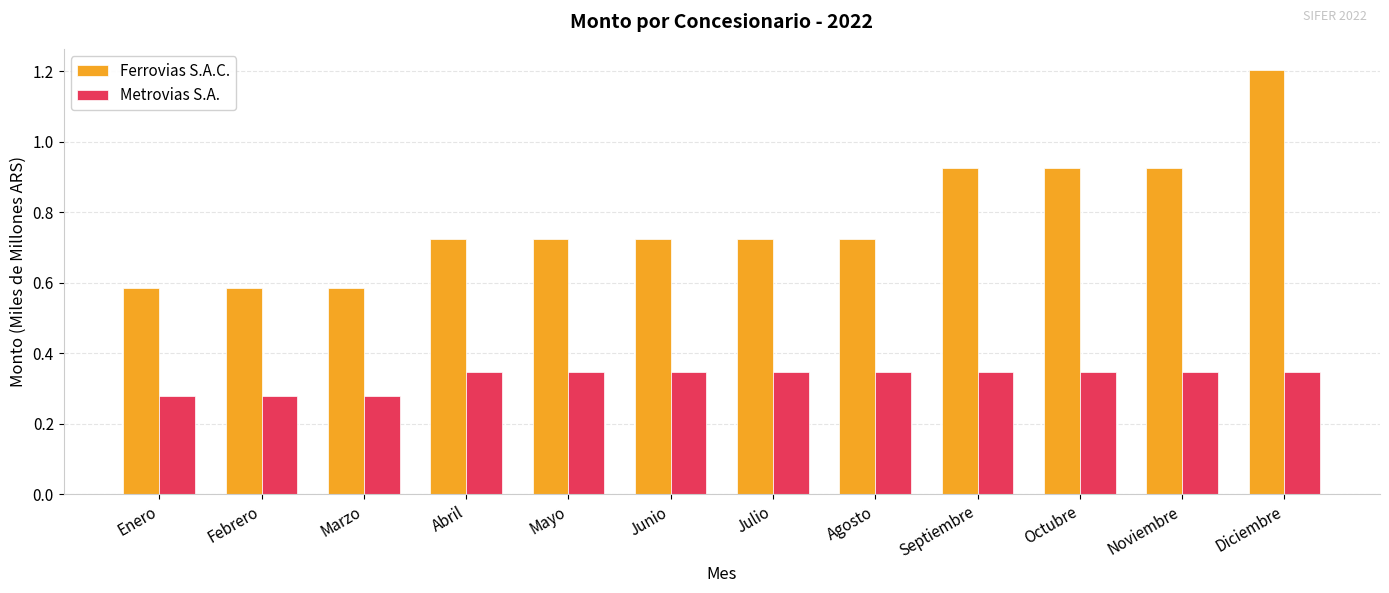

How many Metrovias S.A. values are between 0 and 1?

12